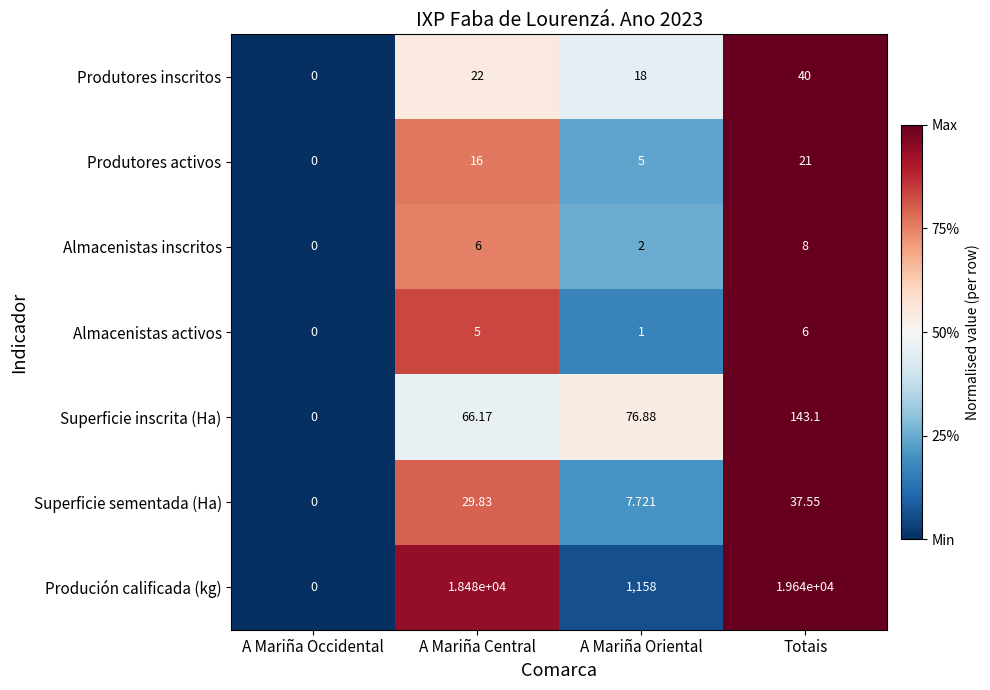

Count the number of categories in the chart.

4